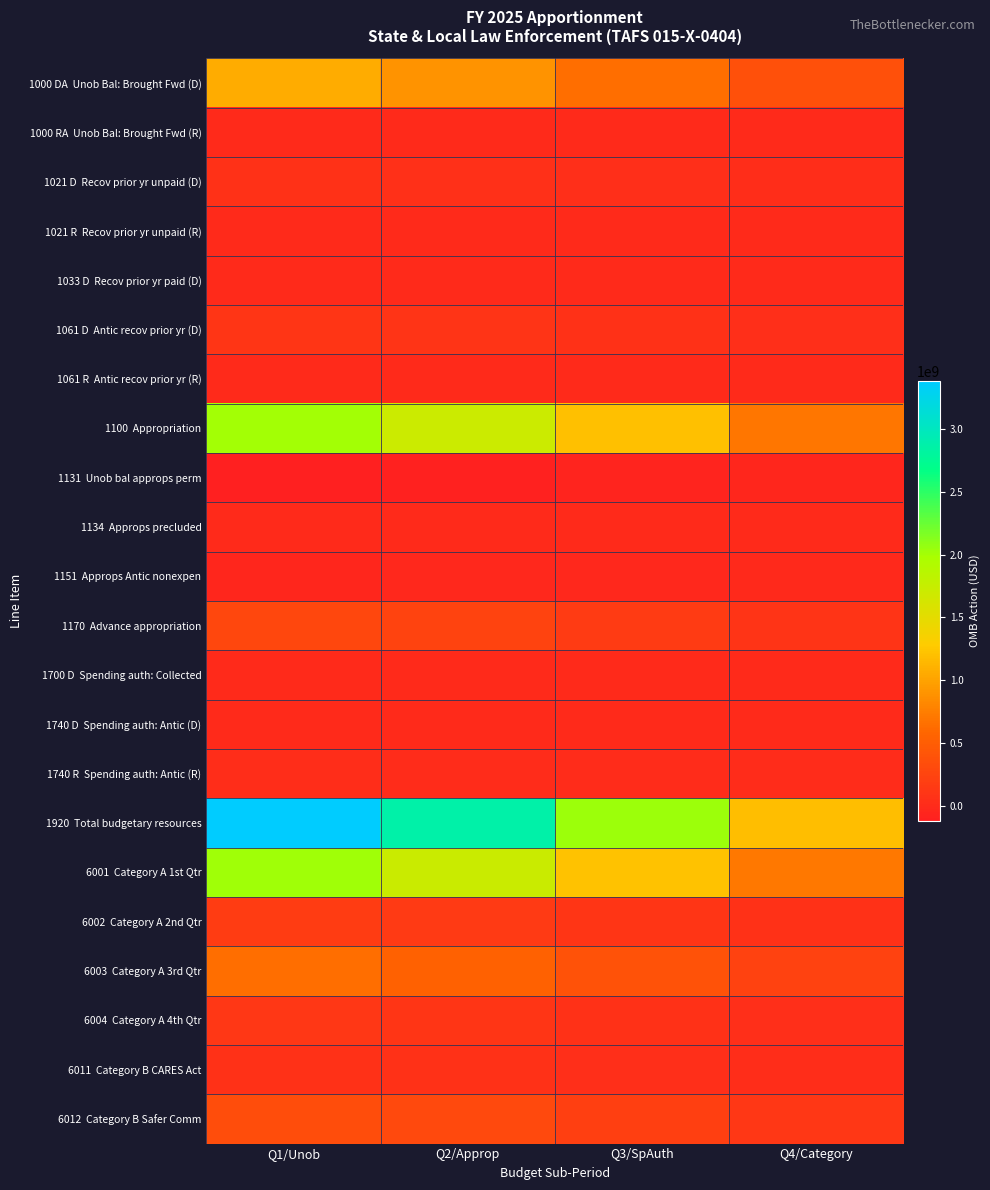

At which category is the sum across all series the highest?

Q1/Unob